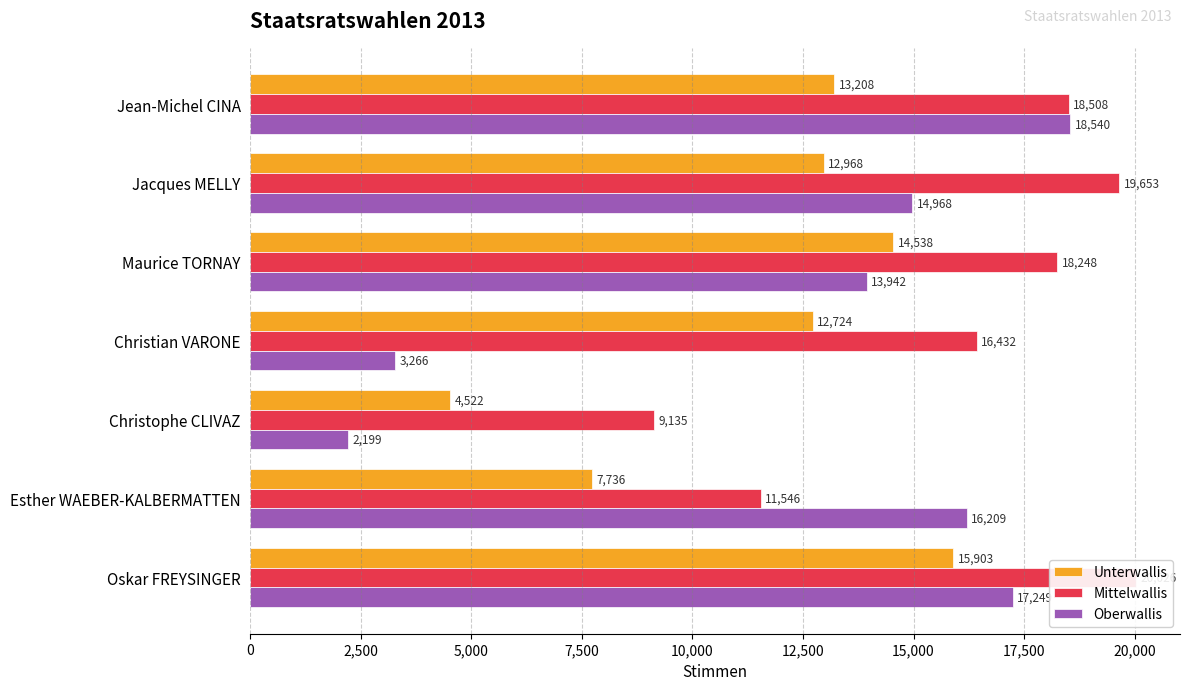

The Mittelwallis series shows 4428 at Christophe CLIVAZ. True or false?

False